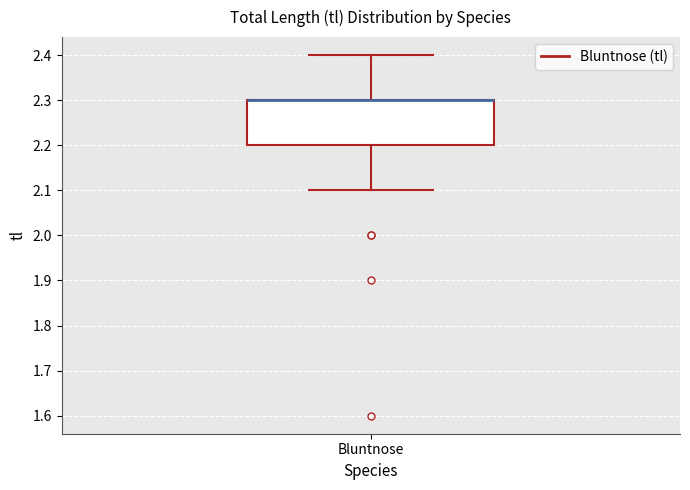

Transcribe this box plot: give where the median line is, the range the box spans, and where the two whiskers end, as read against the y-axis. The values are not printed on the chart, so give them approximately, as read against the axis.

median 2.3 (drawn on the box's upper edge), box 2.2 to 2.3, whiskers 2.1 to 2.4